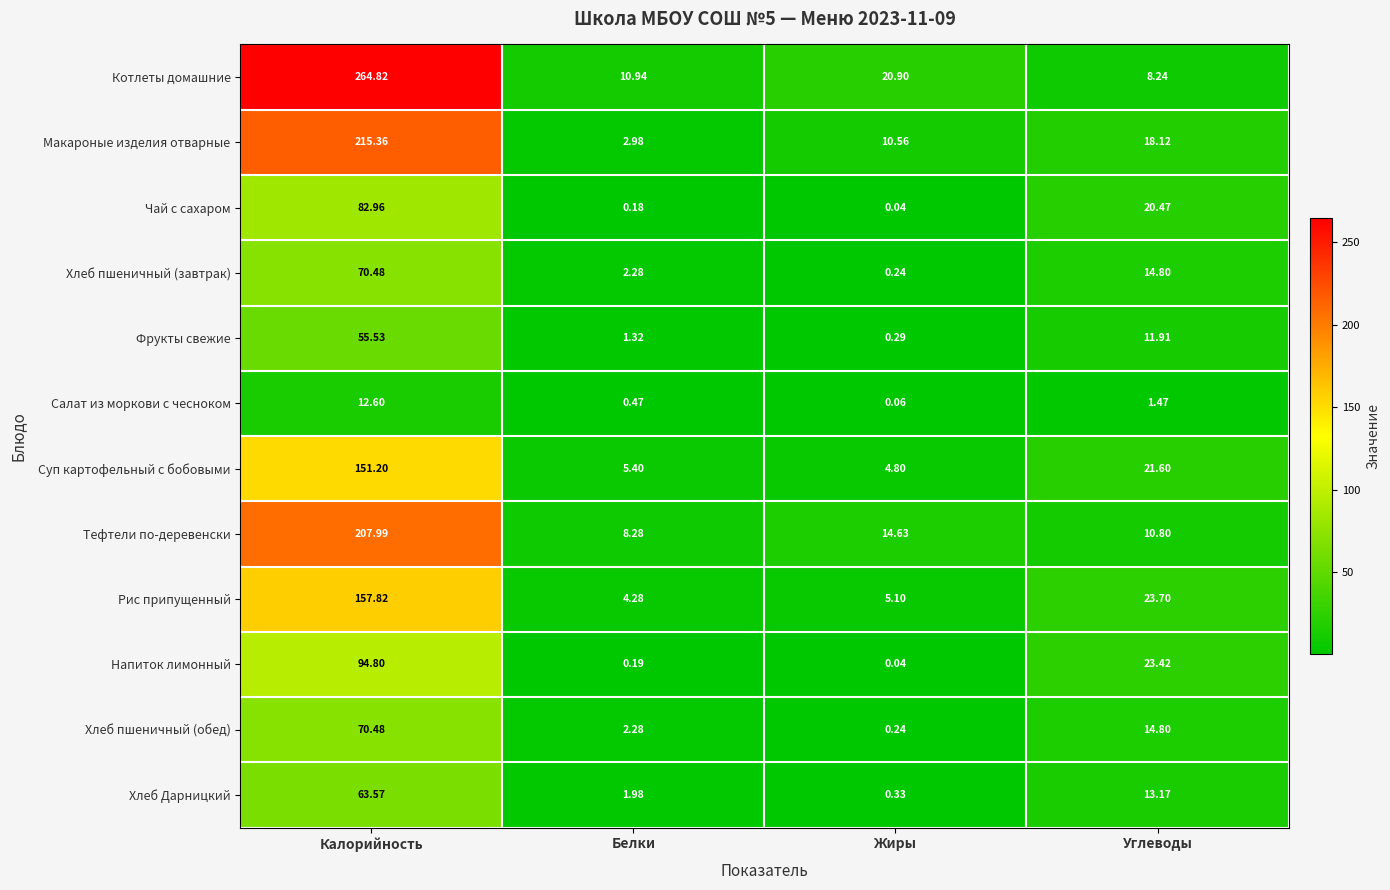

Where does the Макароные изделия отварные series first go above 18?

Калорийность